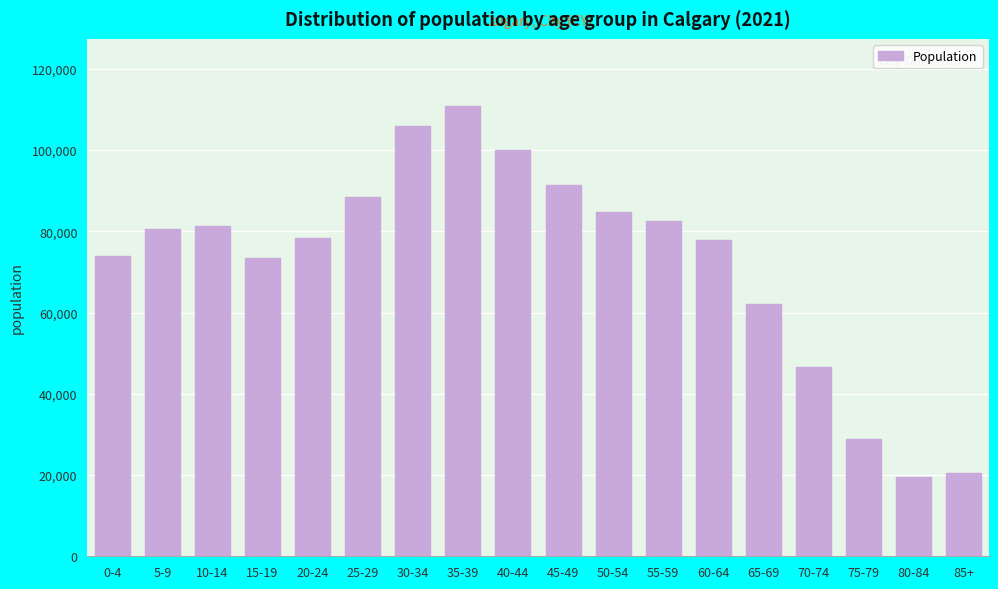

What is the value of the 9th bar from the left?

100080